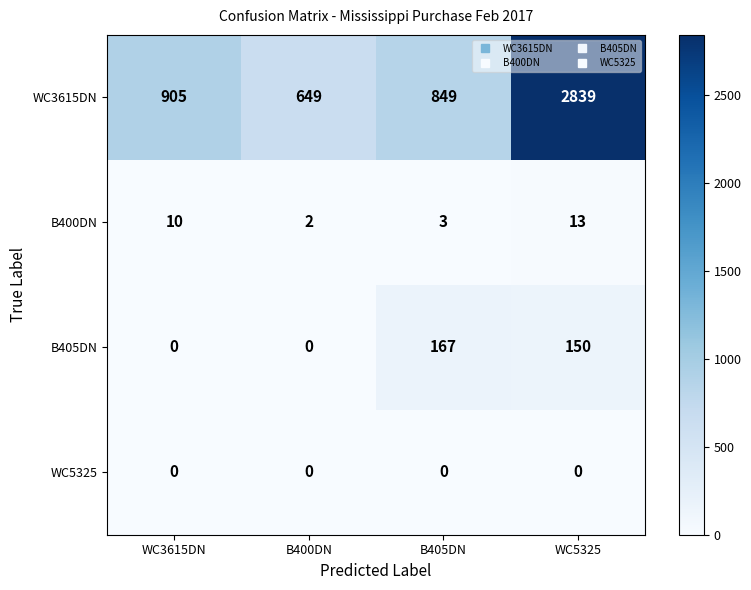

Reading left to right, list all the values displayed in this chart.

WC3615DN: WC3615DN=905	B400DN=649	B405DN=849	WC5325=2839
B400DN: WC3615DN=10	B400DN=2	B405DN=3	WC5325=13
B405DN: WC3615DN=0	B400DN=0	B405DN=167	WC5325=150
WC5325: WC3615DN=0	B400DN=0	B405DN=0	WC5325=0